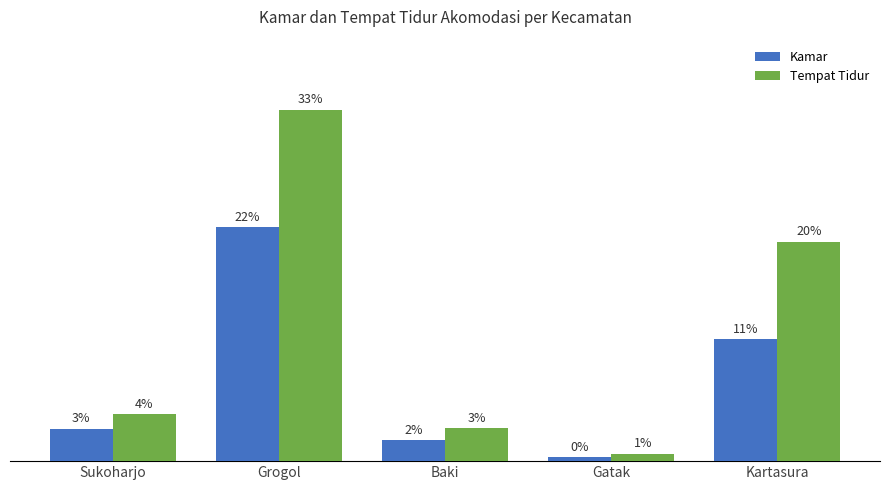

What are all the series names shown in the legend?

Kamar, Tempat Tidur